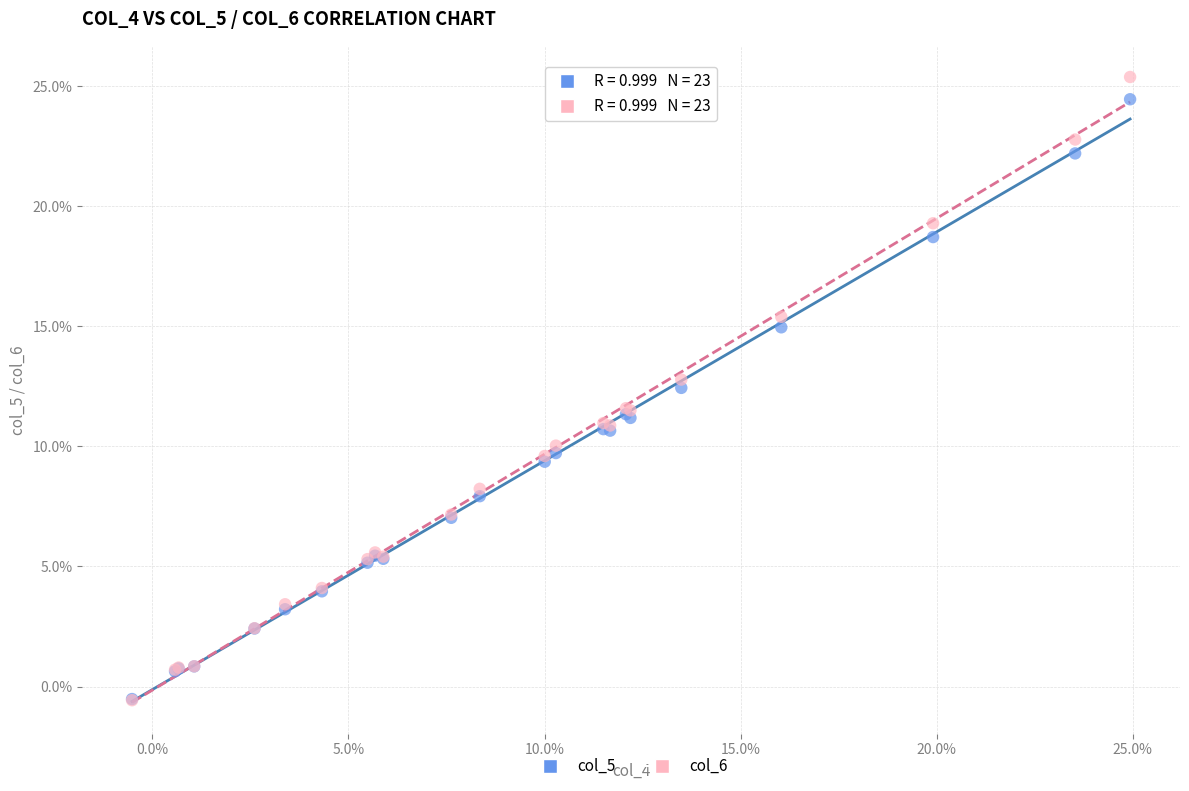

Which series contains the highest Y value?

col_6